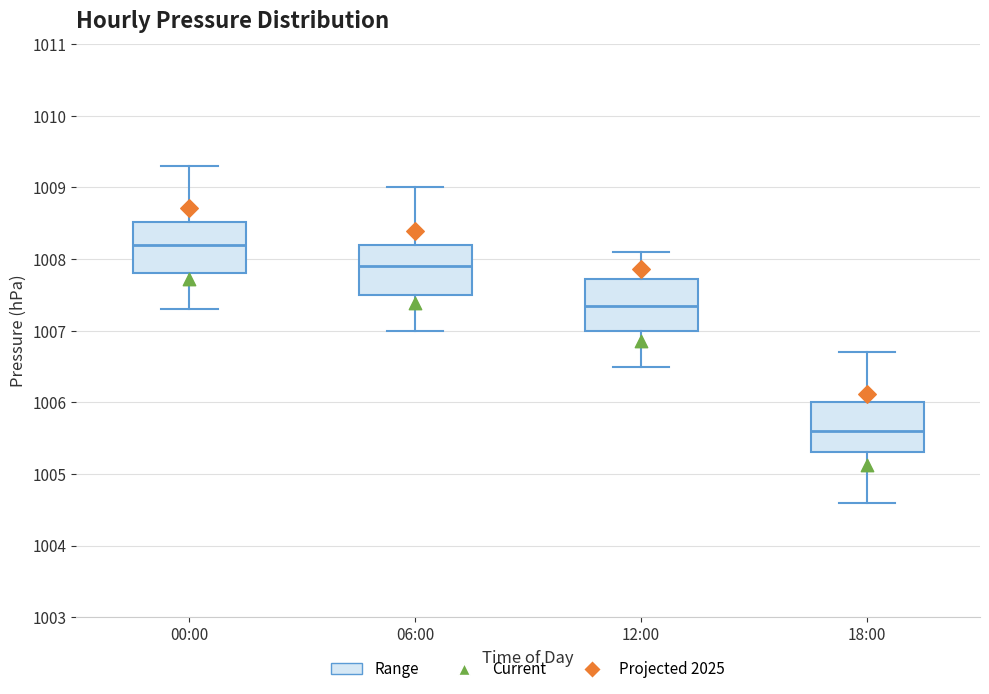

Where does the median line of the box for 18:00 sit on the y-axis? The values are not printed on the chart, so give them approximately, as read against the axis.

1005.6